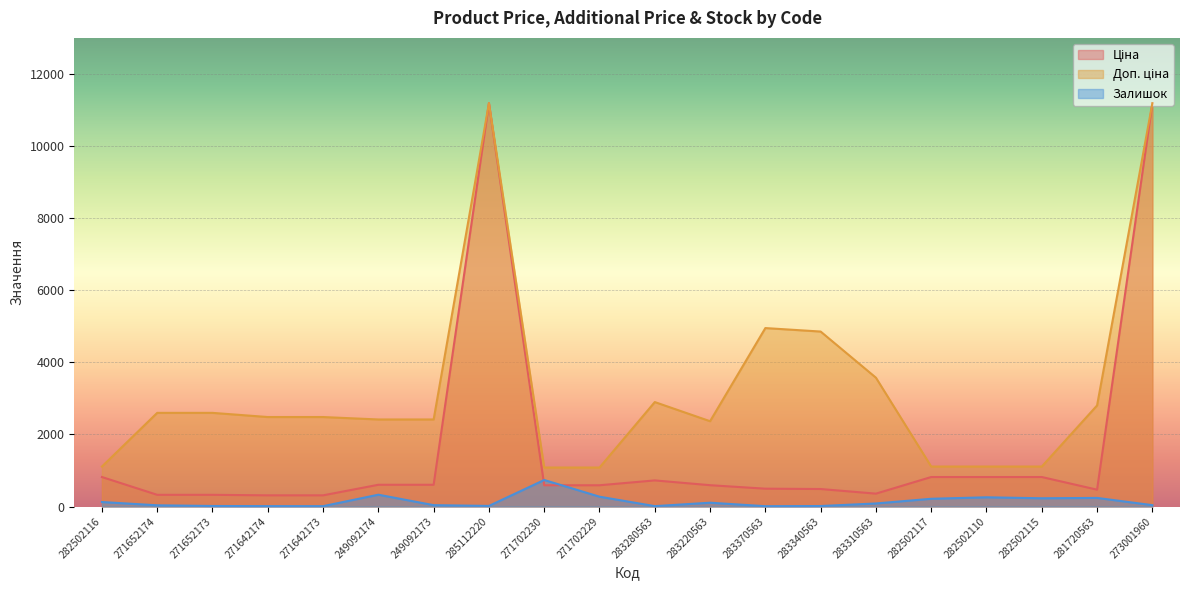

Count the number of data series in this chart.

3